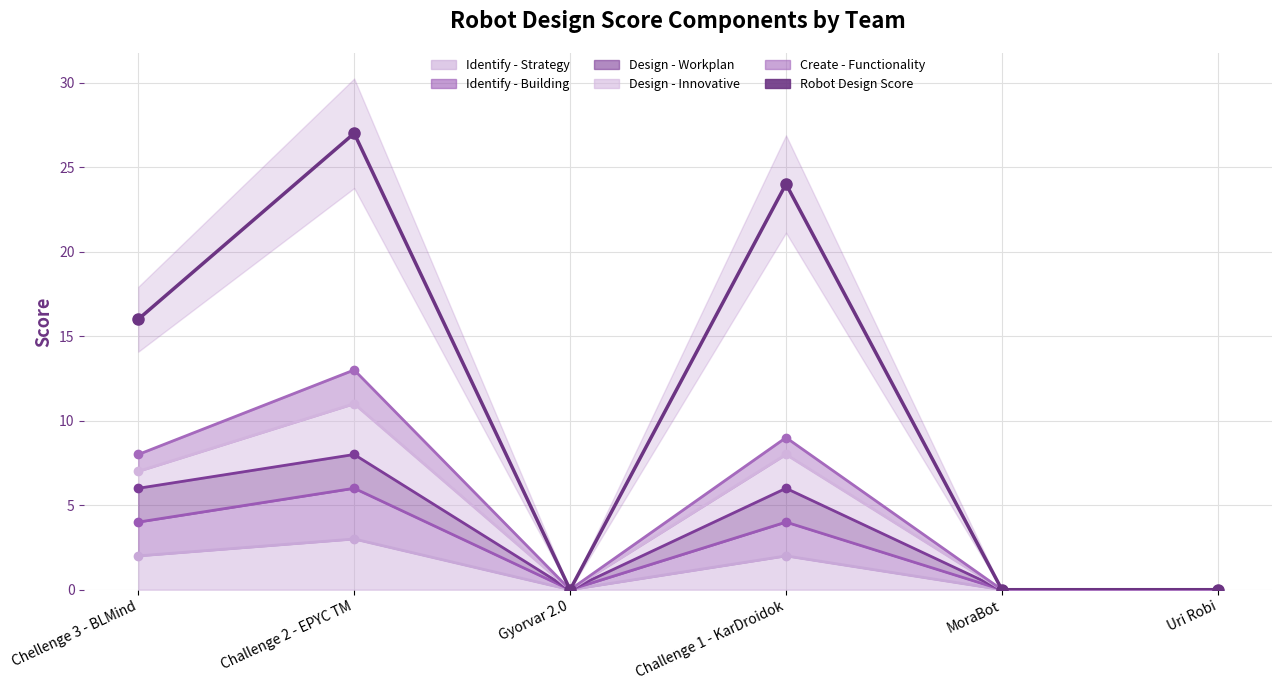

Rank the categories by value from lowest to highest.

Gyorvar 2.0, MoraBot, Uri Robi, Chellenge 3 - BLMind, Challenge 1 - KarDroidok, Challenge 2 - EPYC TM